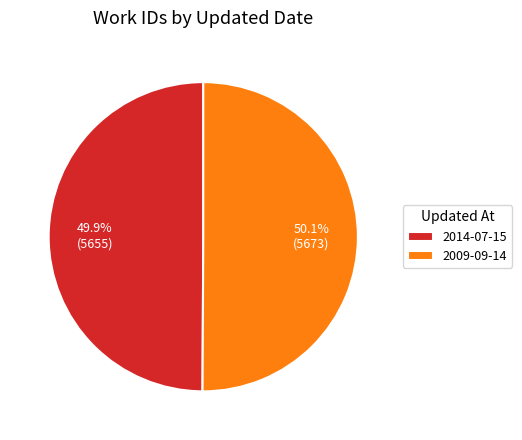

To the nearest percent, what portion does 2009-09-14 represent?

50%